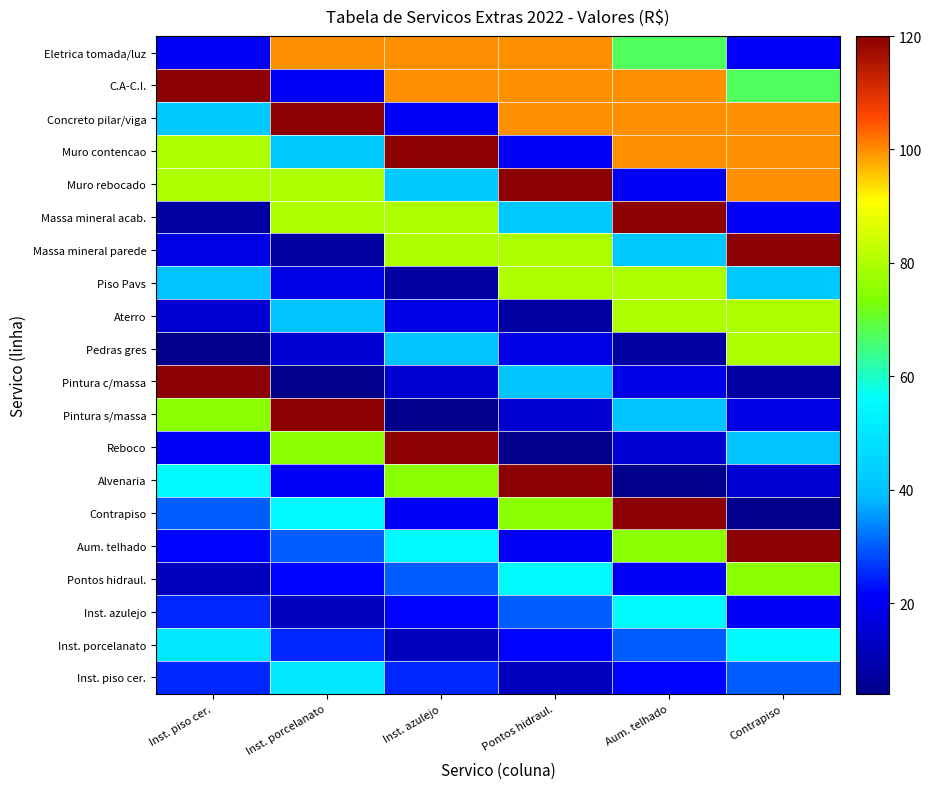

Reading right to left, transcribe all the data shown in this chart.

Inst. piso cer.: Contrapiso=30	Aum. telhado=22	Pontos hidraul.=12	Inst. azulejo=25	Inst. porcelanato=50	Inst. piso cer.=25
Inst. porcelanato: Contrapiso=55	Aum. telhado=30	Pontos hidraul.=22	Inst. azulejo=12	Inst. porcelanato=25	Inst. piso cer.=50
Inst. azulejo: Contrapiso=20	Aum. telhado=55	Pontos hidraul.=30	Inst. azulejo=22	Inst. porcelanato=12	Inst. piso cer.=25
Pontos hidraul.: Contrapiso=75	Aum. telhado=20	Pontos hidraul.=55	Inst. azulejo=30	Inst. porcelanato=22	Inst. piso cer.=12
Aum. telhado: Contrapiso=120	Aum. telhado=75	Pontos hidraul.=20	Inst. azulejo=55	Inst. porcelanato=30	Inst. piso cer.=22
Contrapiso: Contrapiso=4	Aum. telhado=120	Pontos hidraul.=75	Inst. azulejo=20	Inst. porcelanato=55	Inst. piso cer.=30
Alvenaria: Contrapiso=15	Aum. telhado=4	Pontos hidraul.=120	Inst. azulejo=75	Inst. porcelanato=20	Inst. piso cer.=55
Reboco: Contrapiso=40	Aum. telhado=15	Pontos hidraul.=4	Inst. azulejo=120	Inst. porcelanato=75	Inst. piso cer.=20
Pintura s/massa: Contrapiso=18	Aum. telhado=40	Pontos hidraul.=15	Inst. azulejo=4	Inst. porcelanato=120	Inst. piso cer.=75
Pintura c/massa: Contrapiso=8	Aum. telhado=18	Pontos hidraul.=40	Inst. azulejo=15	Inst. porcelanato=4	Inst. piso cer.=120
Pedras gres: Contrapiso=80	Aum. telhado=8	Pontos hidraul.=18	Inst. azulejo=40	Inst. porcelanato=15	Inst. piso cer.=4
Aterro: Contrapiso=80	Aum. telhado=80	Pontos hidraul.=8	Inst. azulejo=18	Inst. porcelanato=40	Inst. piso cer.=15
Piso Pavs: Contrapiso=42	Aum. telhado=80	Pontos hidraul.=80	Inst. azulejo=8	Inst. porcelanato=18	Inst. piso cer.=40
Massa mineral parede: Contrapiso=120	Aum. telhado=42	Pontos hidraul.=80	Inst. azulejo=80	Inst. porcelanato=8	Inst. piso cer.=18
Massa mineral acab.: Contrapiso=20	Aum. telhado=120	Pontos hidraul.=42	Inst. azulejo=80	Inst. porcelanato=80	Inst. piso cer.=8
Muro rebocado: Contrapiso=100	Aum. telhado=20	Pontos hidraul.=120	Inst. azulejo=42	Inst. porcelanato=80	Inst. piso cer.=80
Muro contencao: Contrapiso=100	Aum. telhado=100	Pontos hidraul.=20	Inst. azulejo=120	Inst. porcelanato=42	Inst. piso cer.=80
Concreto pilar/viga: Contrapiso=100	Aum. telhado=100	Pontos hidraul.=100	Inst. azulejo=20	Inst. porcelanato=120	Inst. piso cer.=42
C.A-C.I.: Contrapiso=67	Aum. telhado=100	Pontos hidraul.=100	Inst. azulejo=100	Inst. porcelanato=20	Inst. piso cer.=120
Eletrica tomada/luz: Contrapiso=21	Aum. telhado=67	Pontos hidraul.=100	Inst. azulejo=100	Inst. porcelanato=100	Inst. piso cer.=20